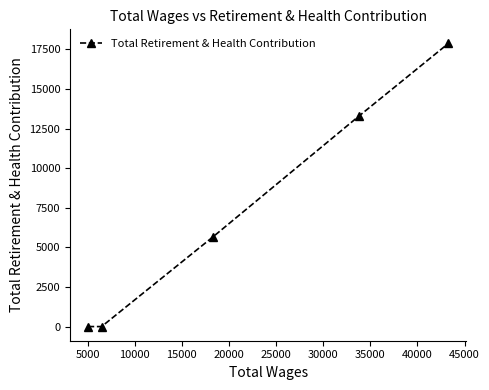

What is the difference between the second highest and second lowest values?

13293